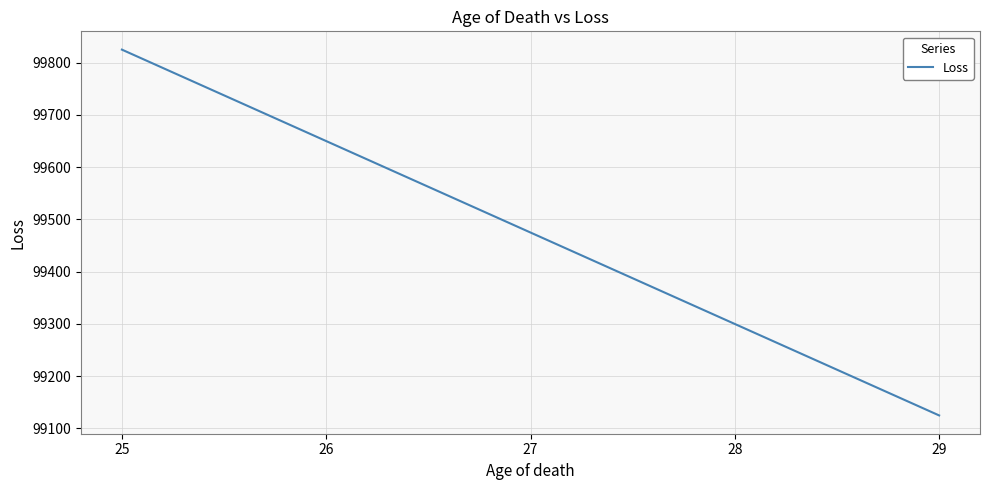

What is the difference between the second highest and second lowest values?

350